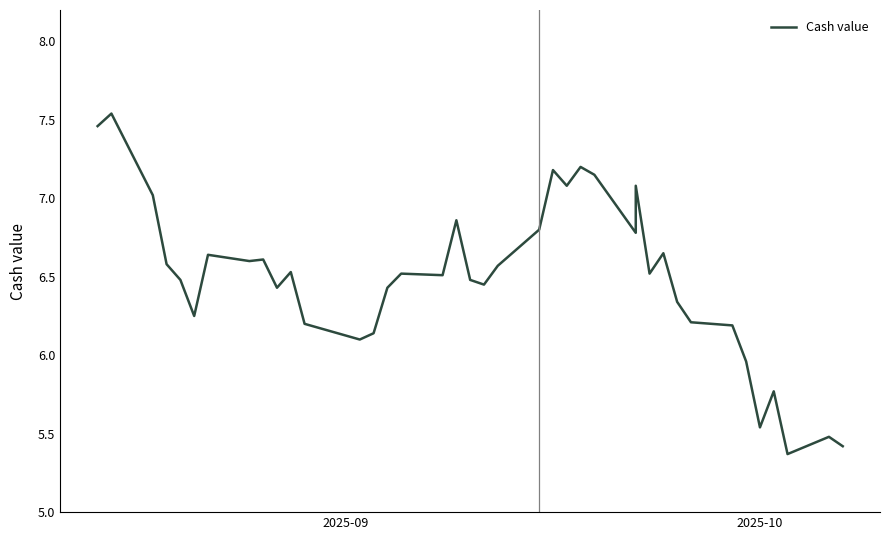

What is the minimum value shown in the chart?

5.4